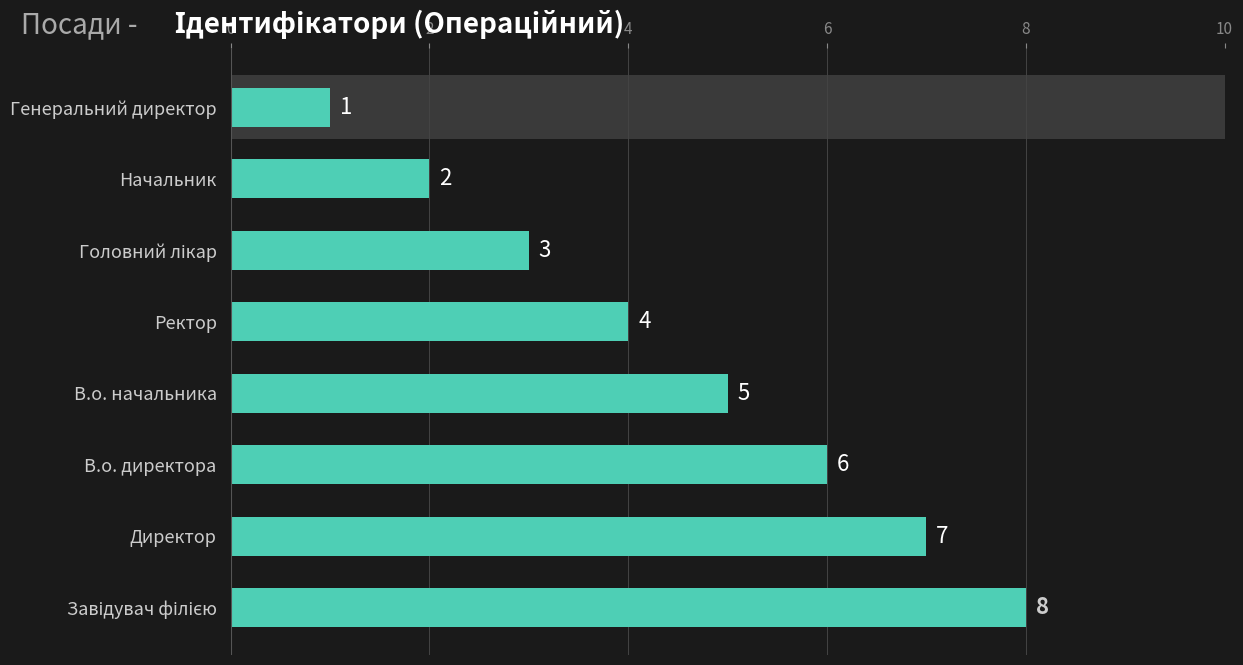

What is the sum of all values?

36